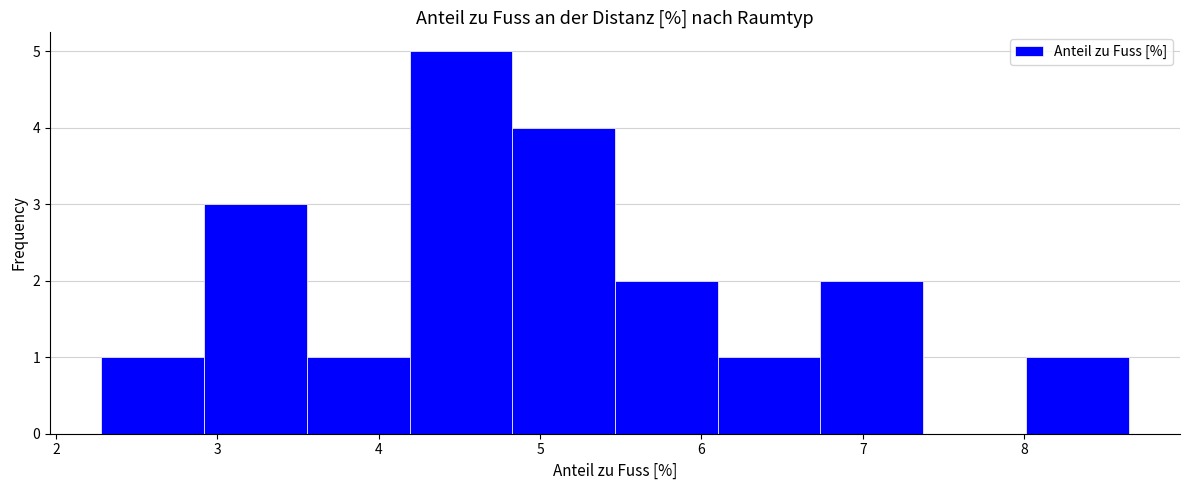

Reading left to right, list every bar in this chart as the range it spans on the x-axis followed by its height. Neither the bar edges nor the heights are printed on the chart, so give them approximately, as read against the axes.

2.3 to 2.9: 1
2.9 to 3.6: 3
3.6 to 4.2: 1
4.2 to 4.8: 5
4.8 to 5.5: 4
5.5 to 6.1: 2
6.1 to 6.7: 1
6.7 to 7.4: 2
7.4 to 8.0: 0
8.0 to 8.6: 1